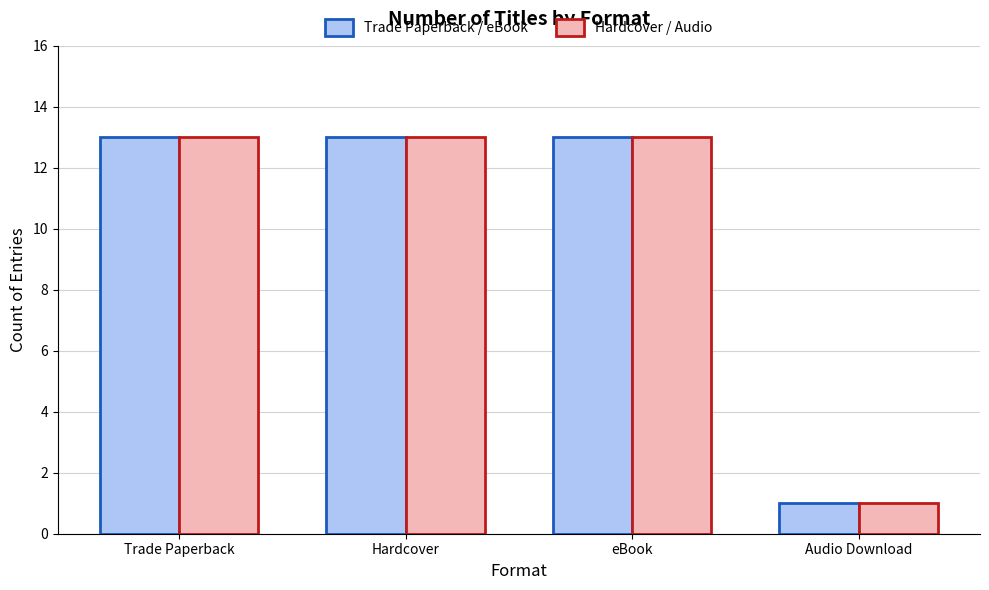

What is the maximum value shown in the chart?

13